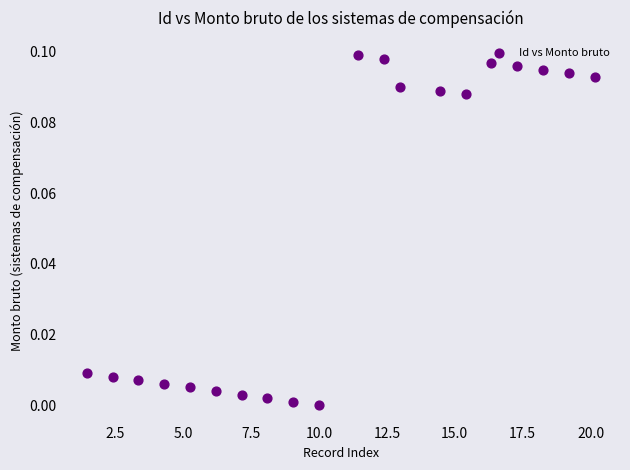

What is the range of X values (max minus min)?

18.7